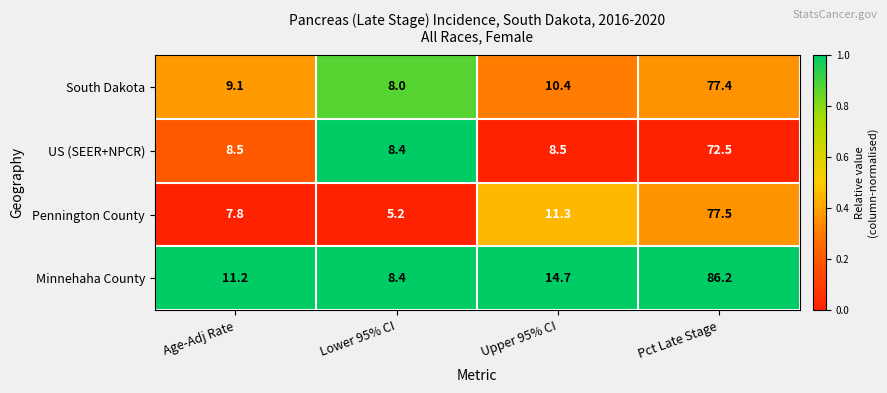

True or false: US (SEER+NPCR) has a value of 14.6 at Upper 95% CI.

False